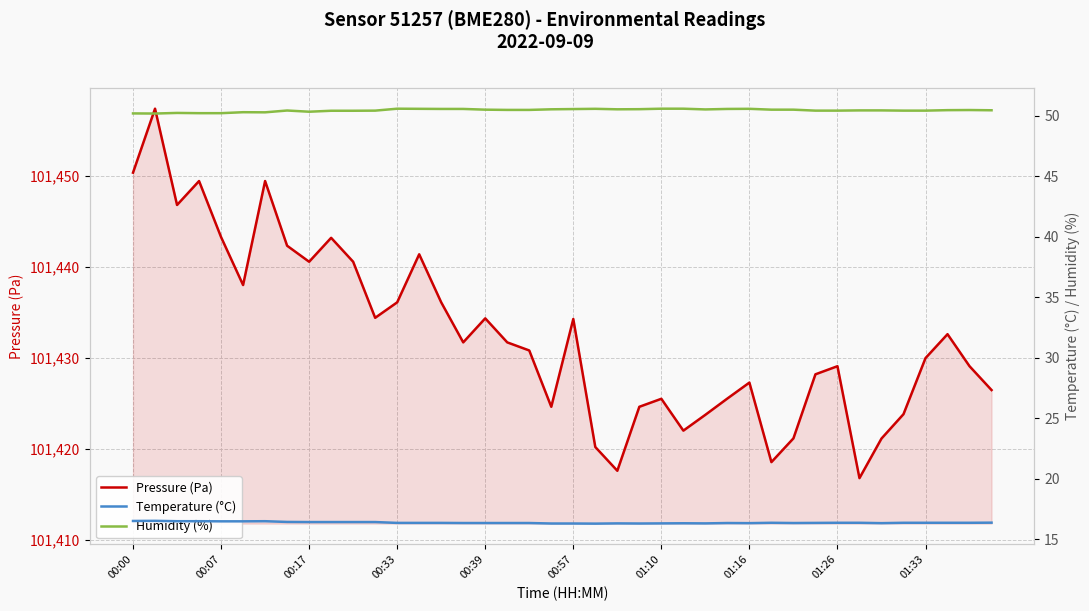

What is the smallest value displayed?

16.3